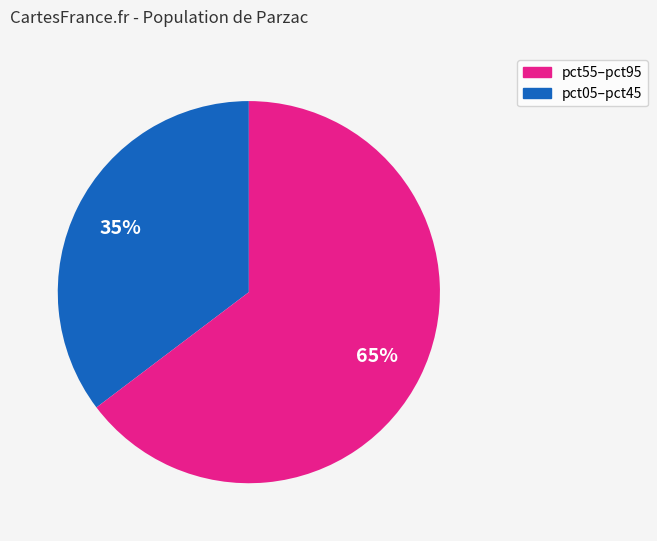

To the nearest percent, what is the average slice percentage?

50%